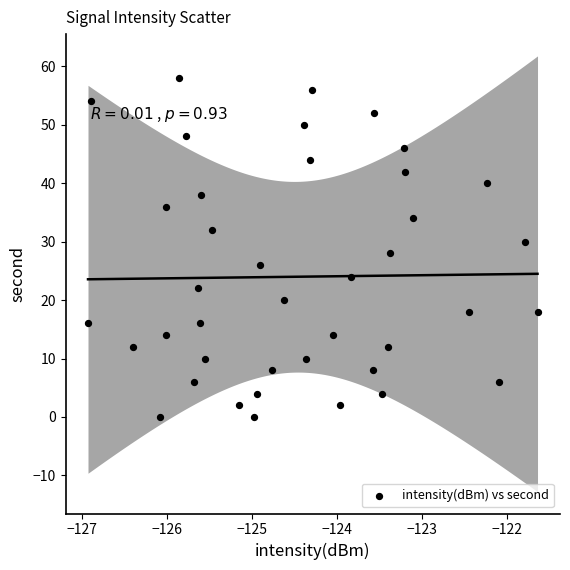

What is the range of Y values (max minus min)?

58